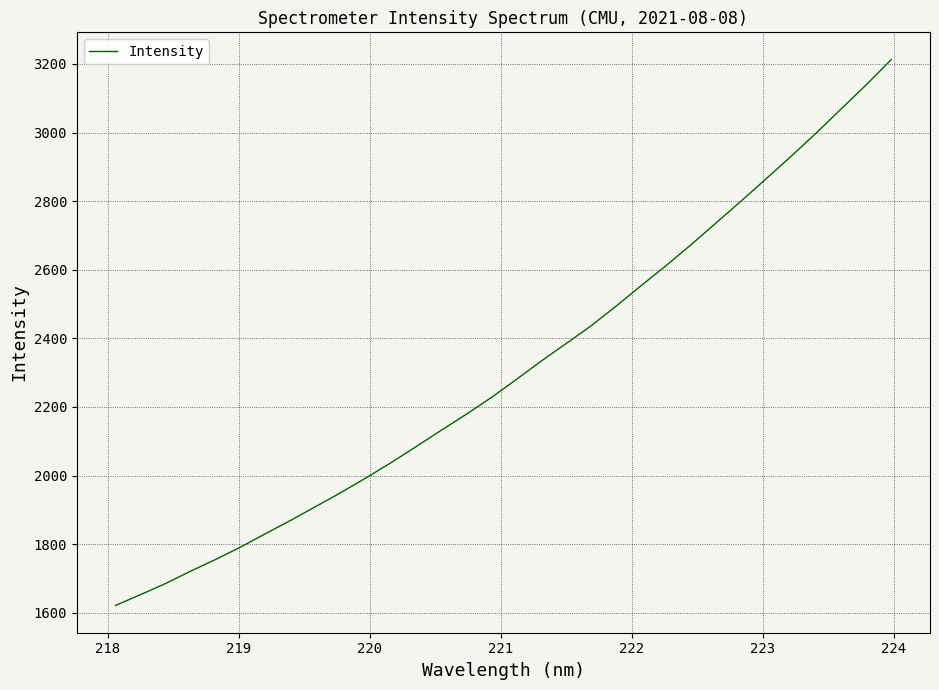

What is the smallest value displayed?

1621.4